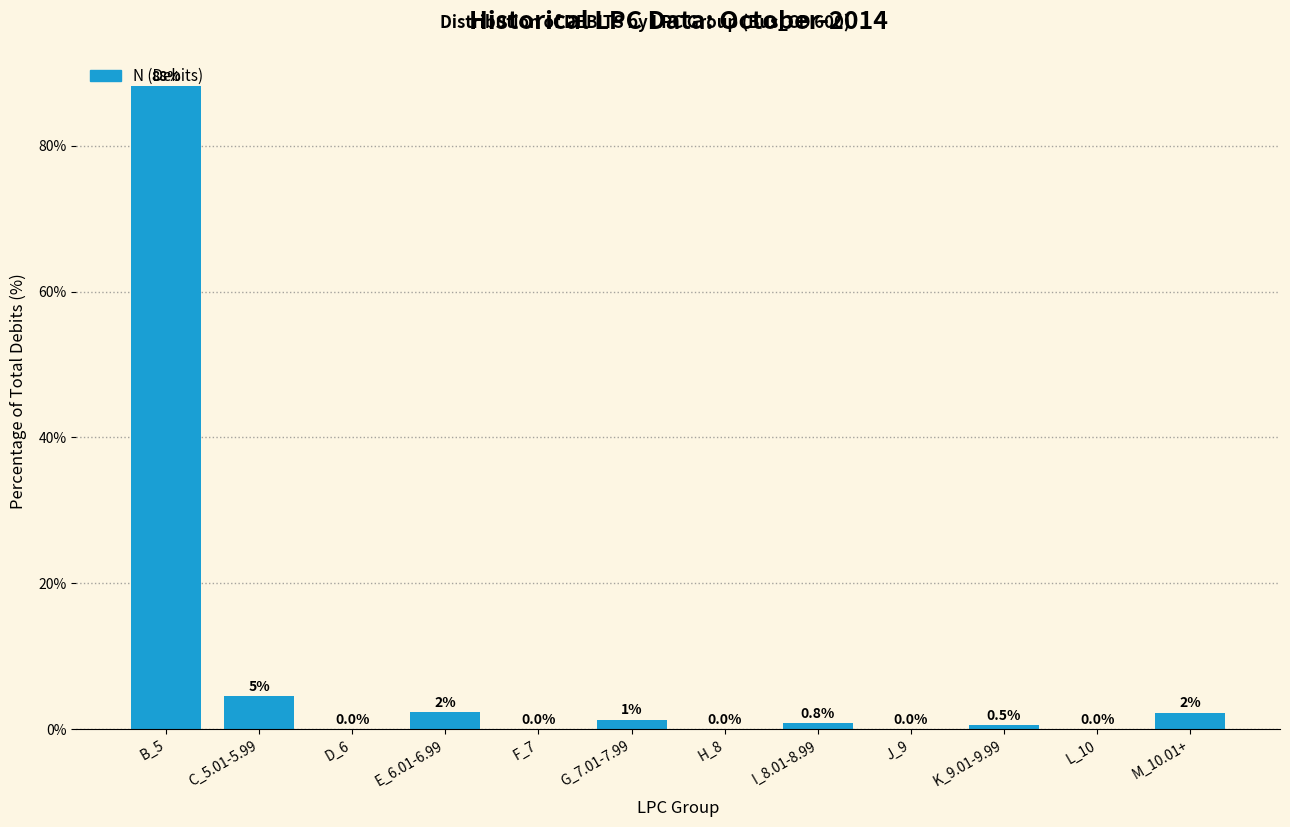

At which label is the value closest to 44?

C_5.01-5.99